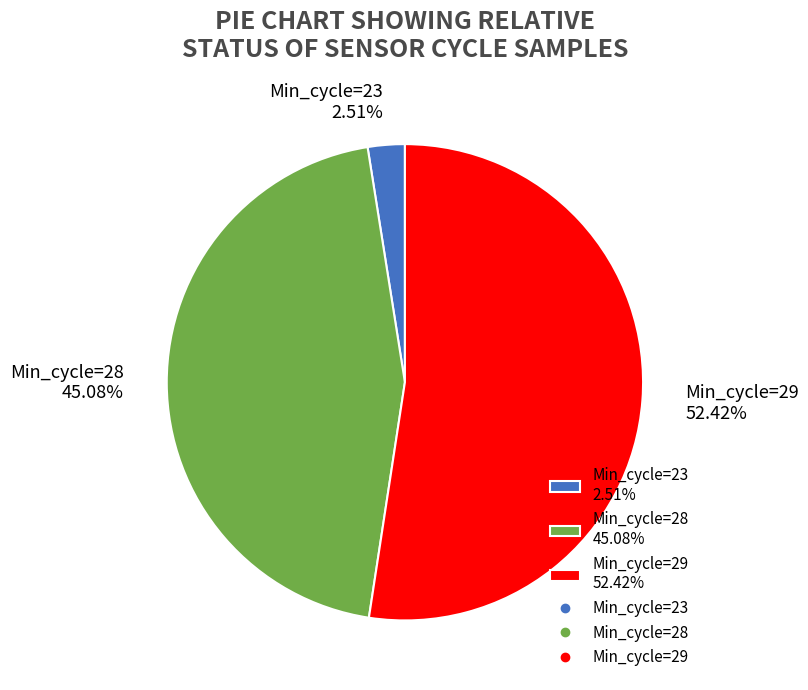

Is there any slice that represents more than half of the pie?

Yes